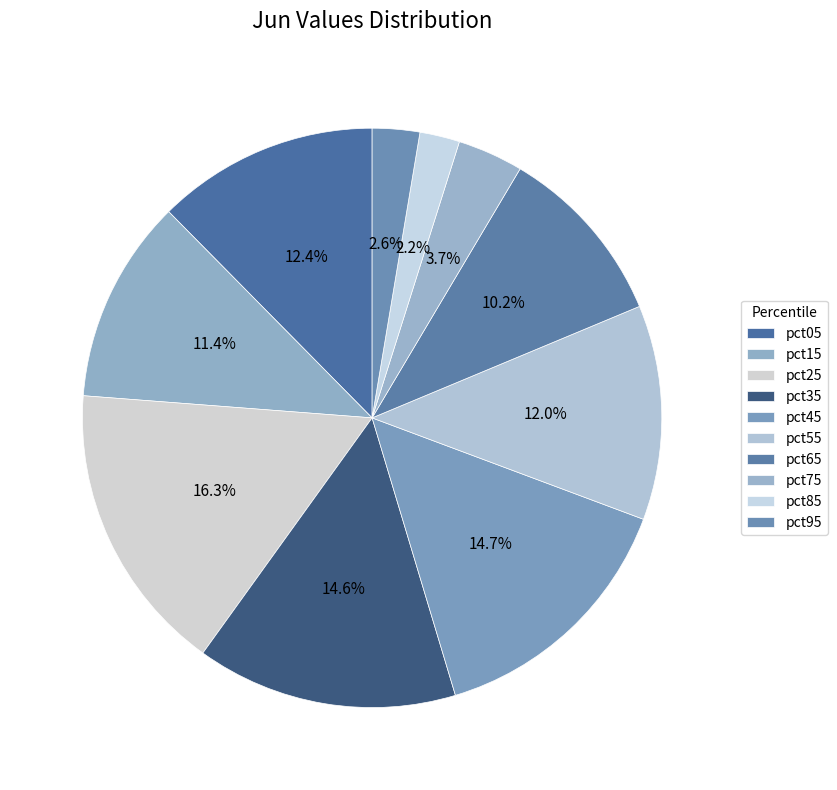

How many segments does this pie chart have?

10